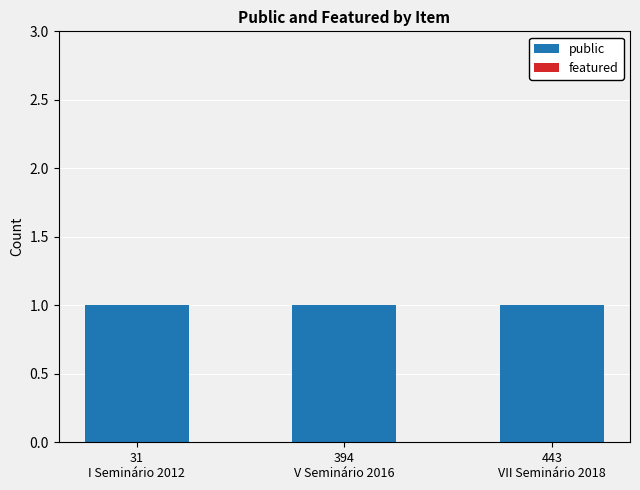

Reading right to left, list all the values displayed in this chart.

public: 1	1	1
featured: 0	0	0